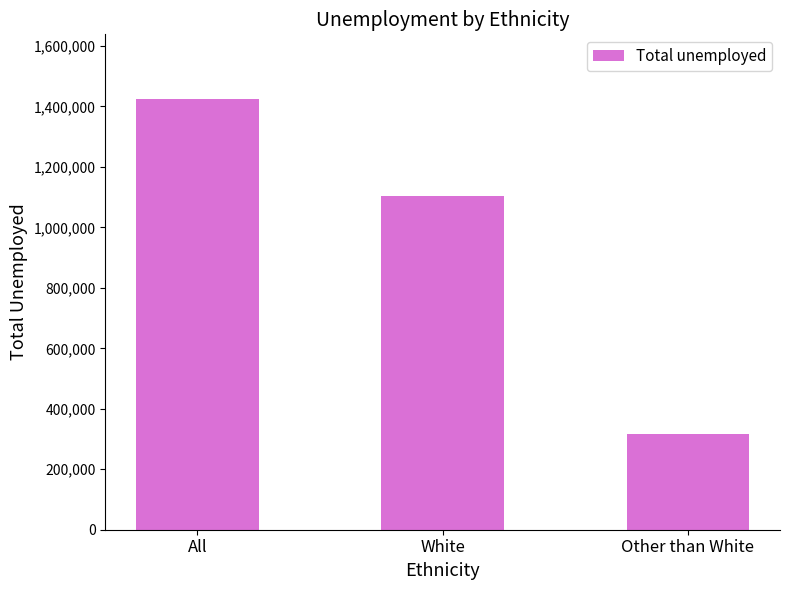

What is the label of the 3rd bar from the left?

Other than White